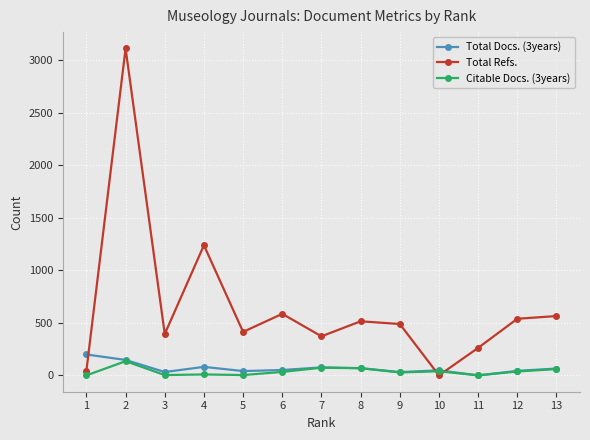

How many values in the Citable Docs. (3years) series are below 33?

6